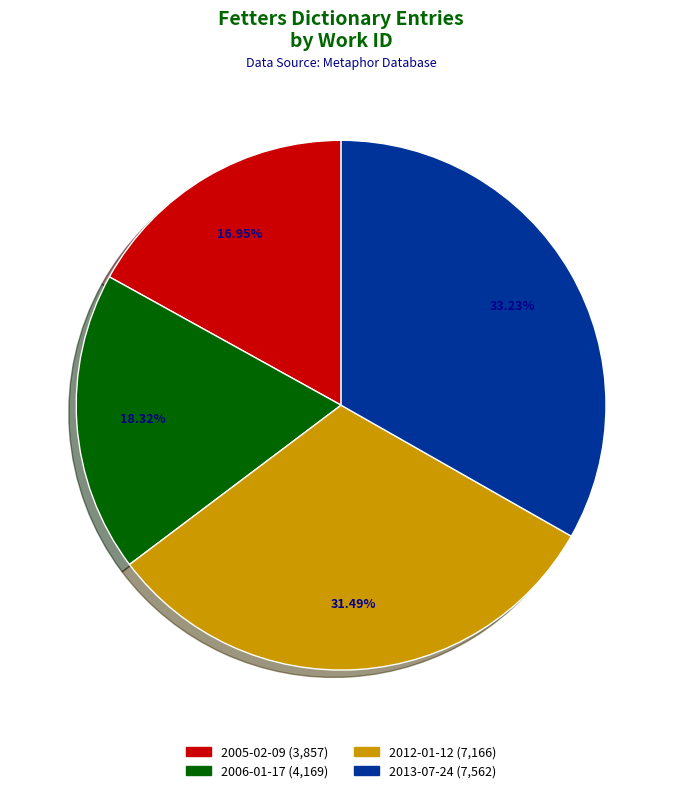

Is the sum of 2005-02-09 and 2012-01-12 greater than half?

No